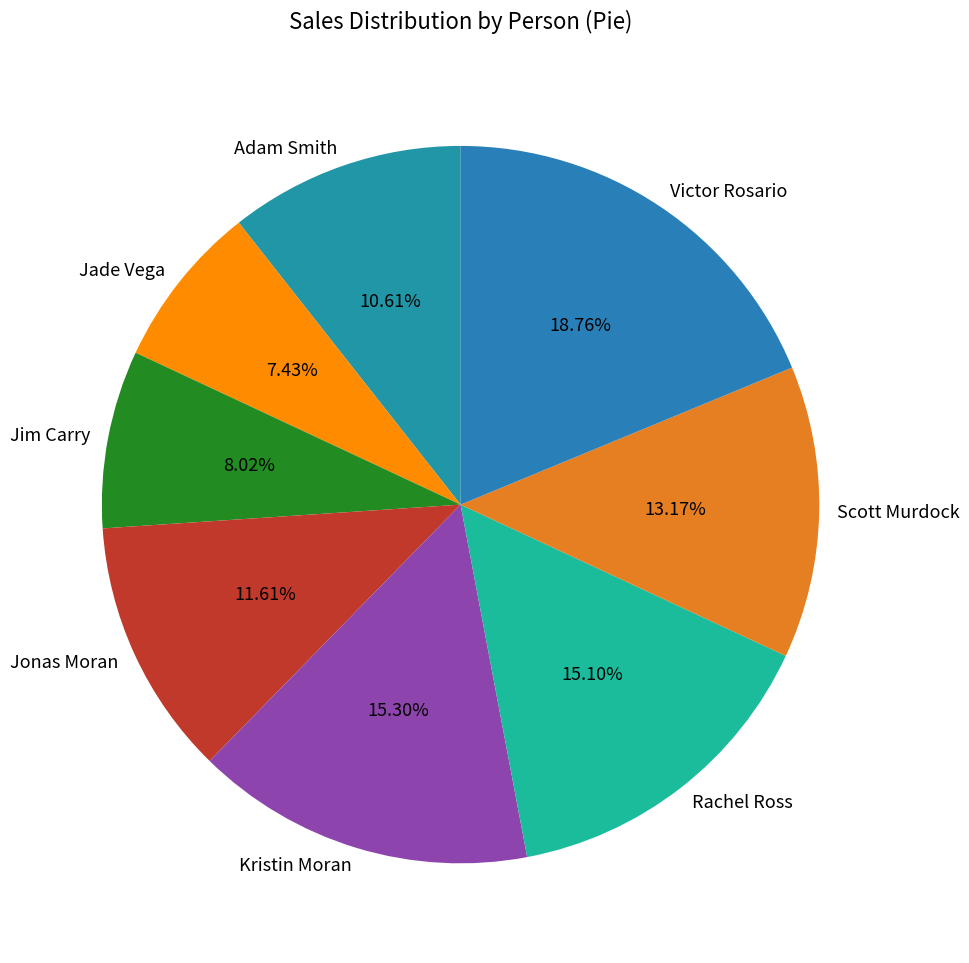

To the nearest percent, what portion does Jade Vega represent?

7%